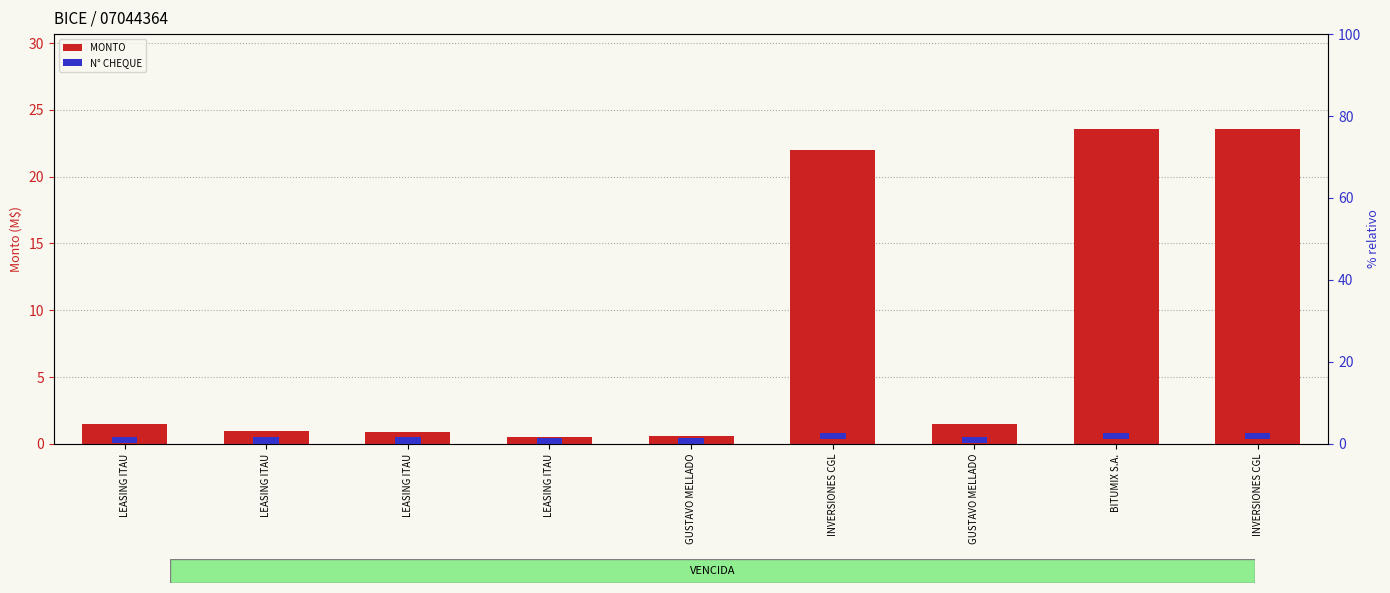

Count the number of data series in this chart.

2